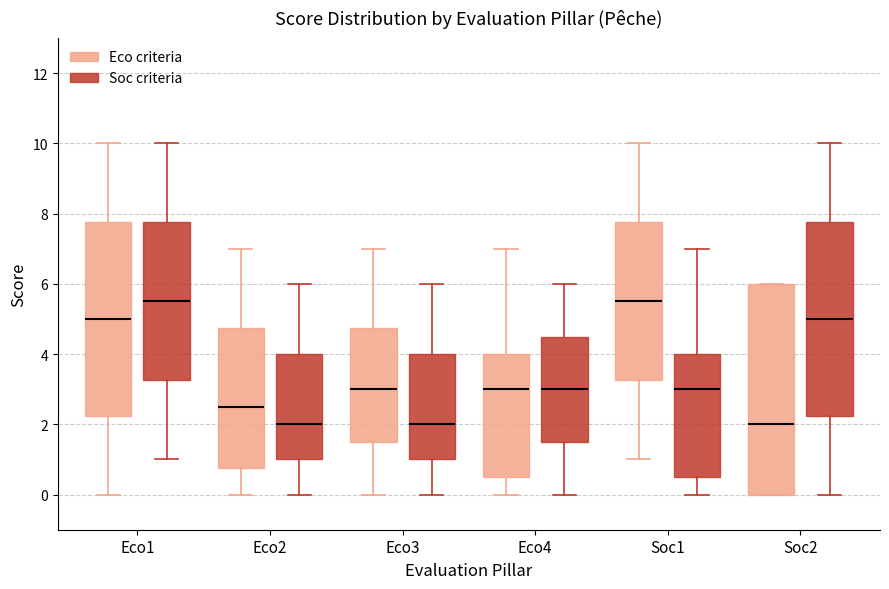

Where is the upper edge of the box for Soc2 (Eco criteria) on the y-axis? The values are not printed on the chart, so give them approximately, as read against the axis.

6.0